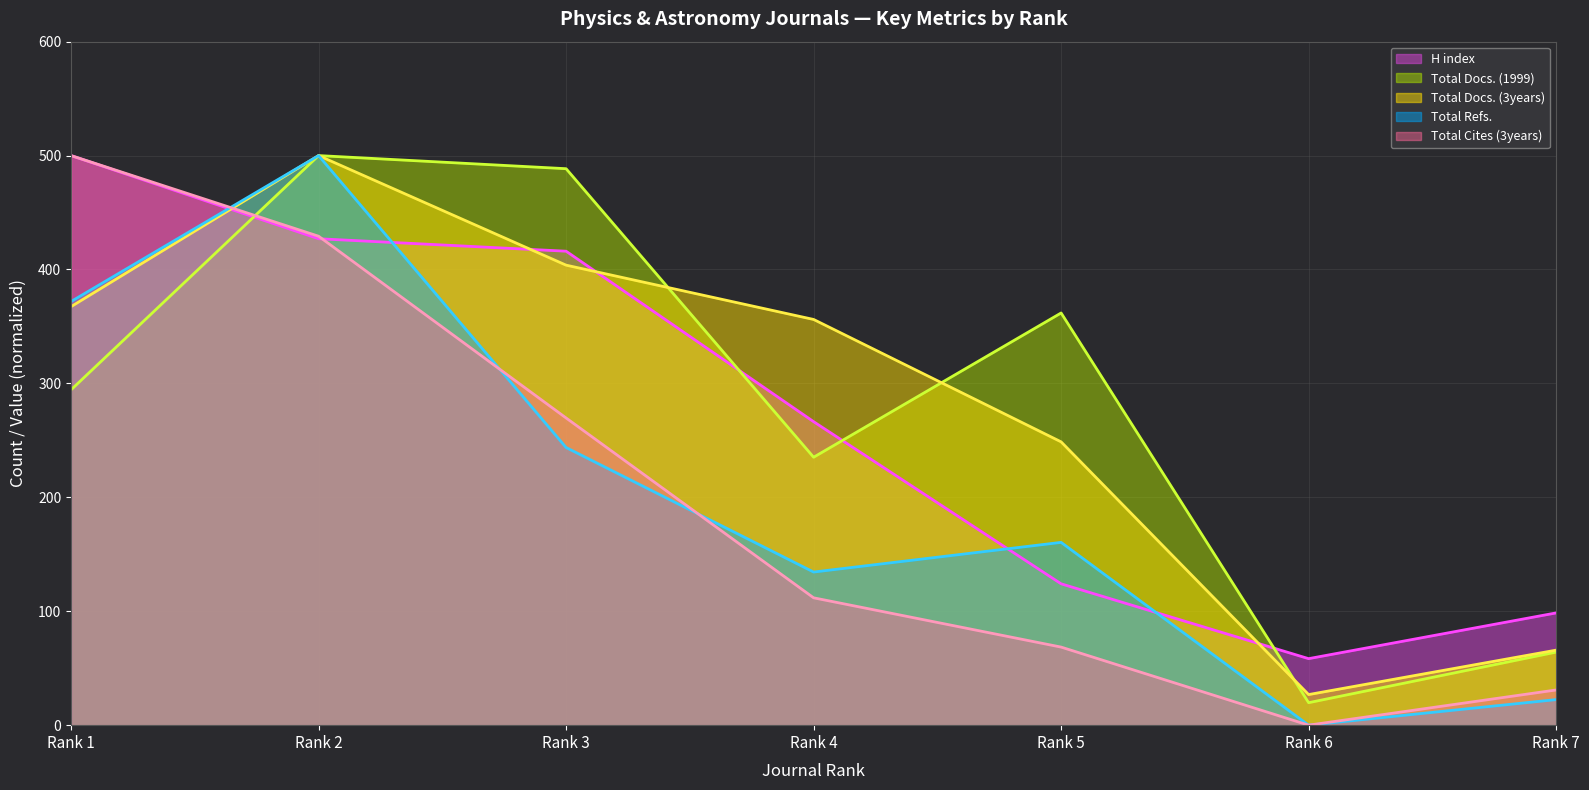

Is the value of H index (line) at Rank 7 greater than the value of Total Cites (3years) (line) at Rank 5?

Yes